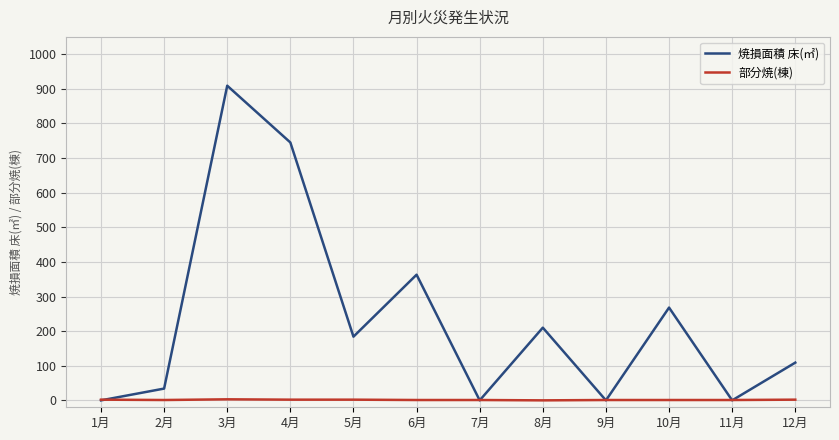

At which category does the chart reach its peak across all series?

3月